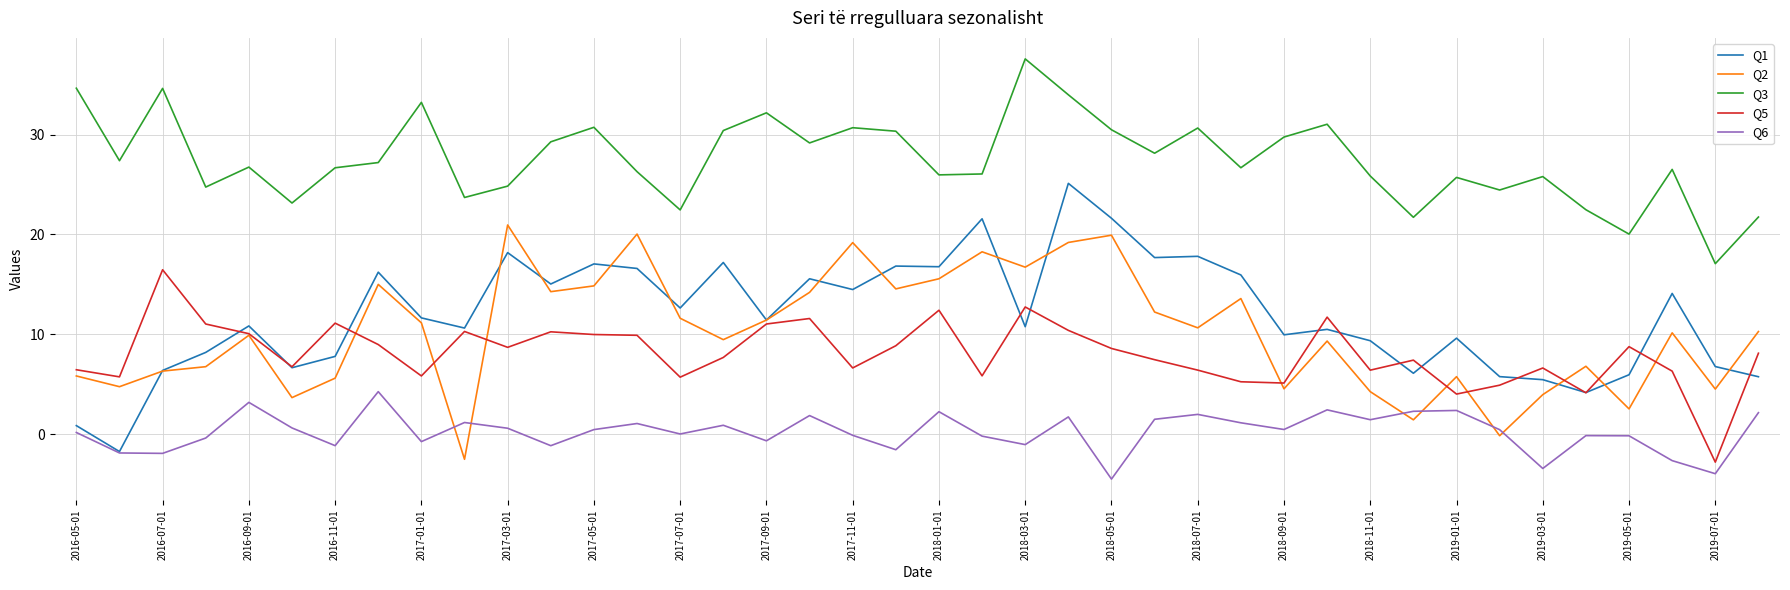

What is the maximum value for Q6?

4.3